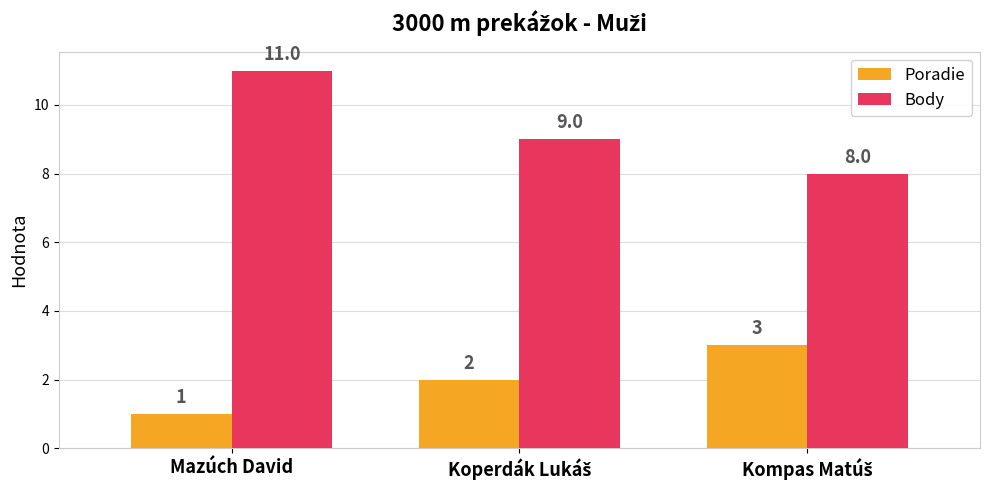

Is it true that Body equals 16 at Mazúch David?

False